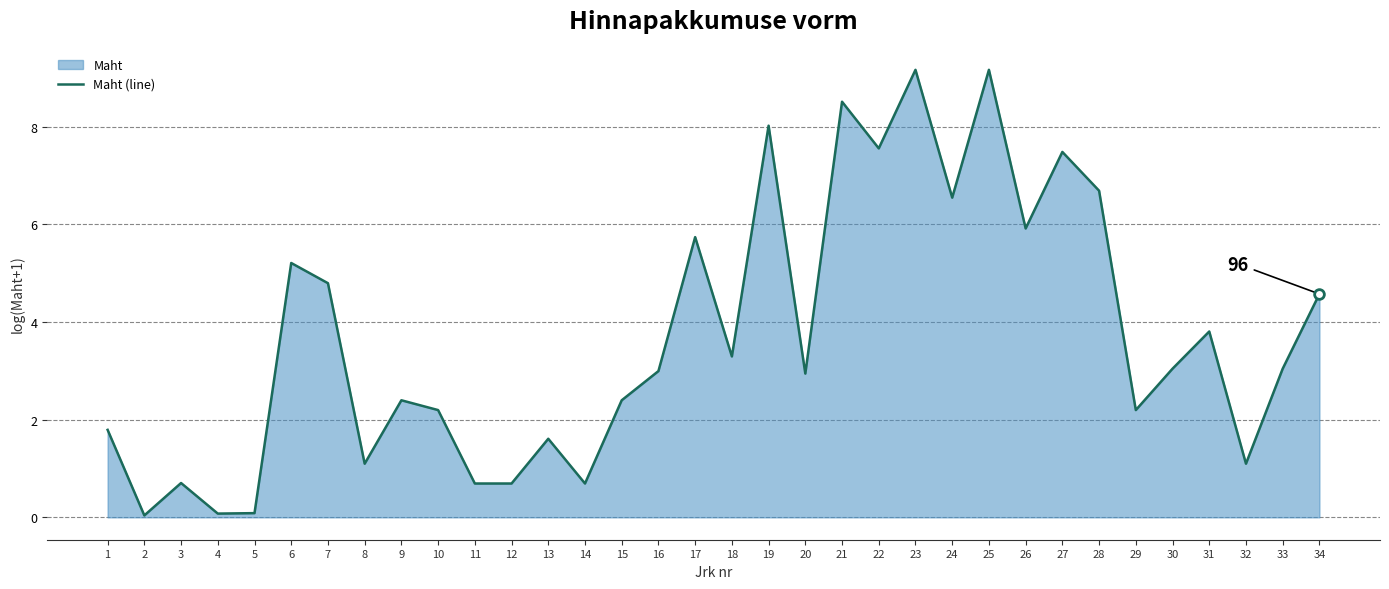

What is the sum of the values at 24 and 30?

9.6